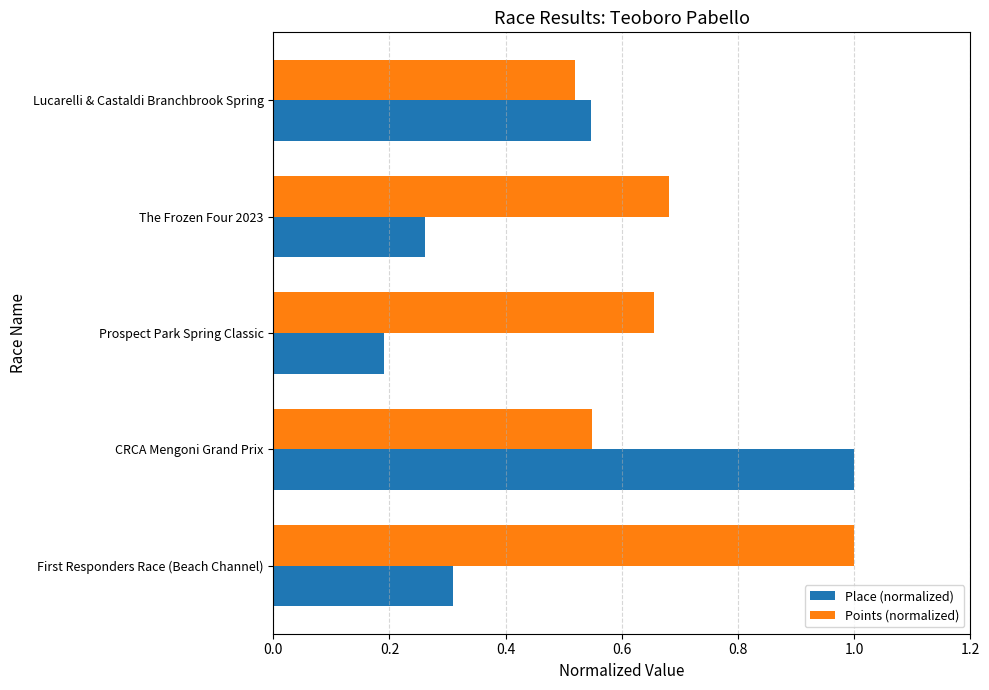

List the series in order of their overall mean, lowest first.

Place (normalized), Points (normalized)